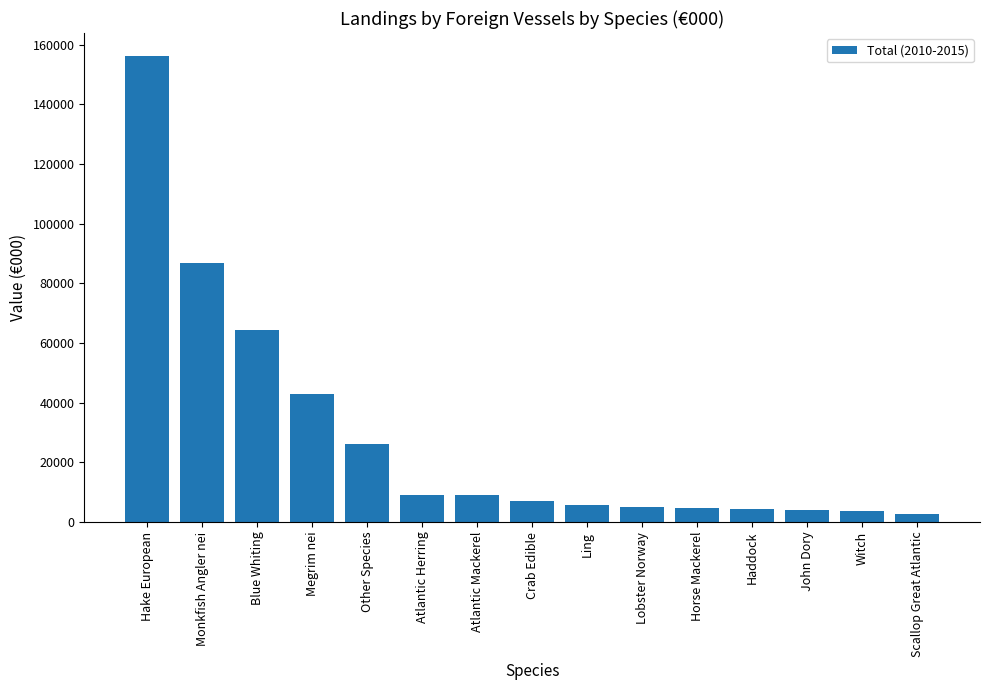

True or false: the data shows 4373 at Haddock.

True